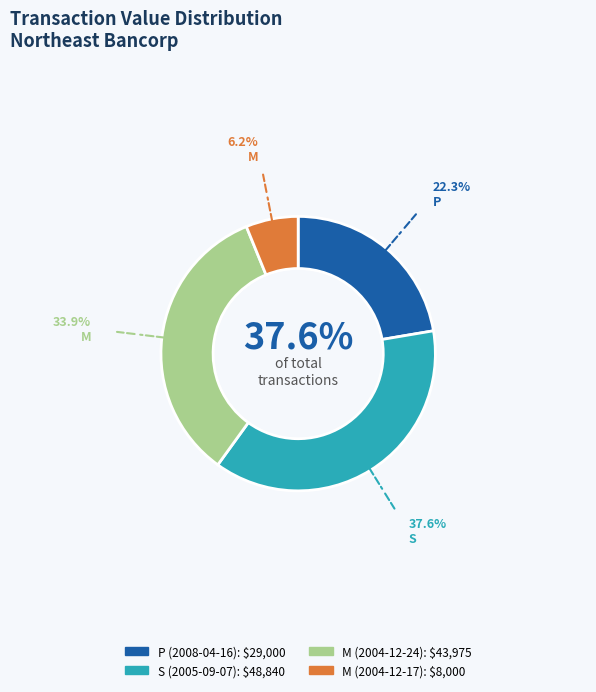

How many slices are in this pie chart?

4